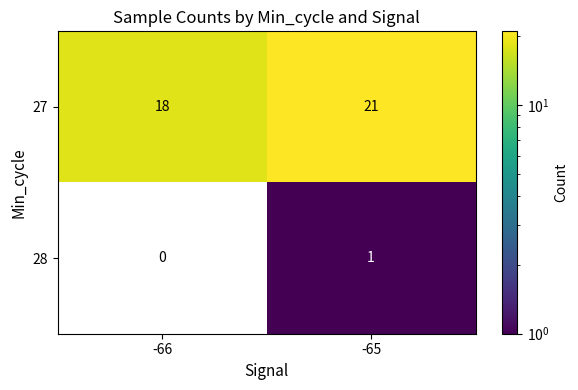

Rank the series by their maximum value, from highest to lowest.

27, 28